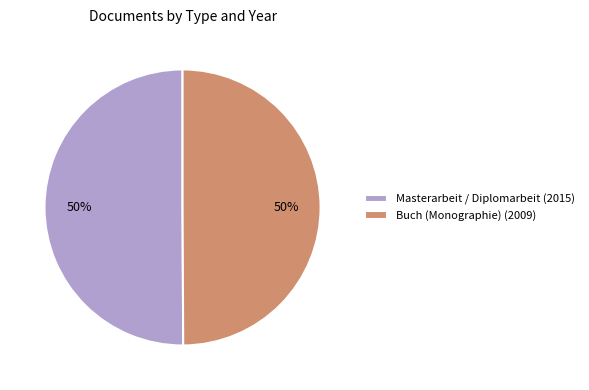

The Buch (Monographie) (2009) slice represents 50% of the pie. True or false?

True